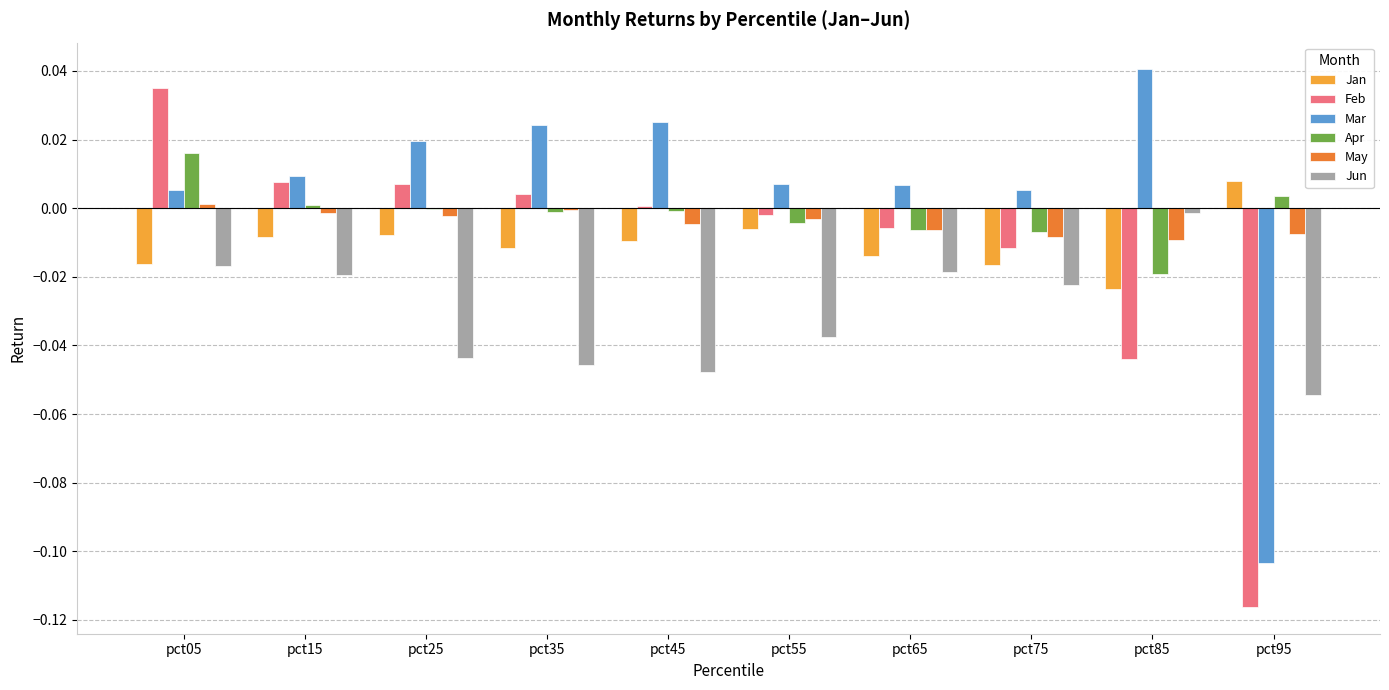

Is the value of Apr at pct95 greater than the value of Mar at pct95?

Yes